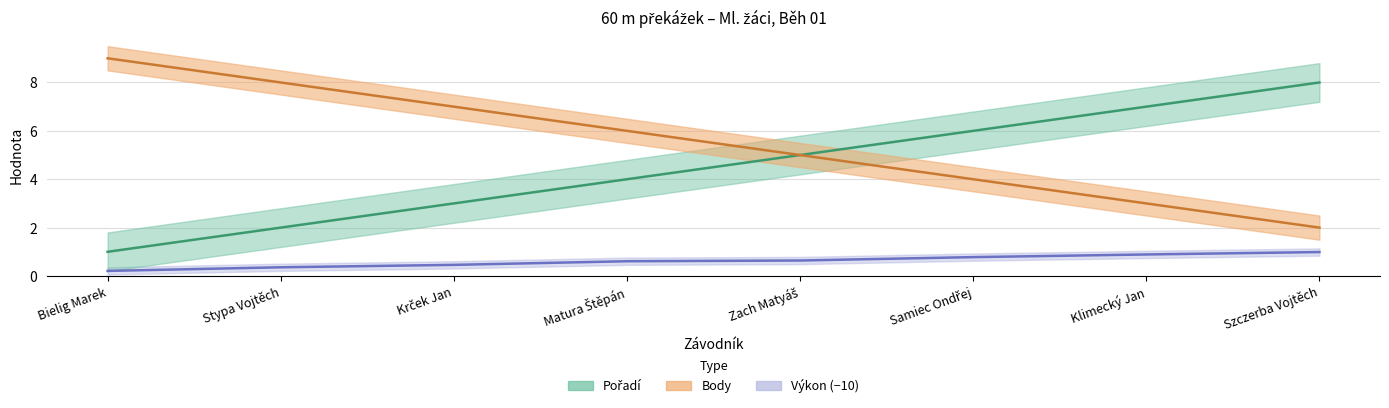

What is the value of the Výkon point at the 6th from the left?

0.8